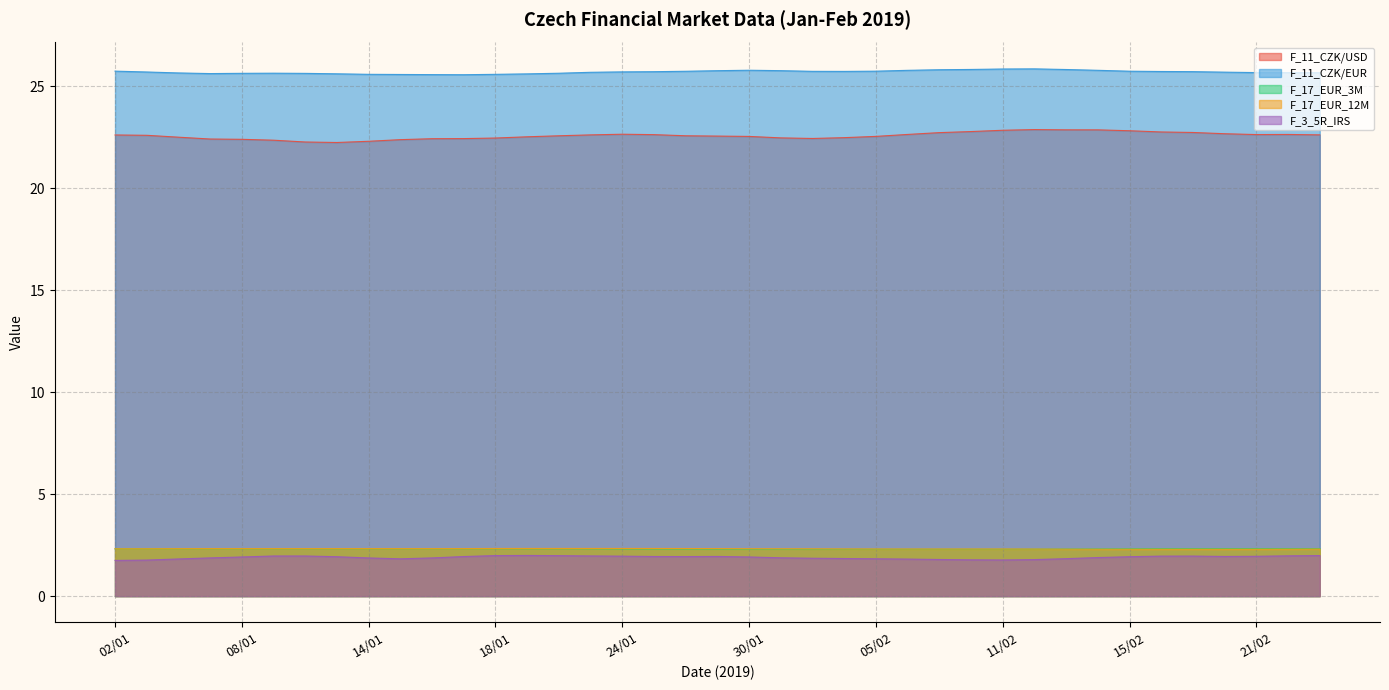

Is the value of F_17_EUR_12M at 03/01 greater than the value of F_17_EUR_3M at 16/01?

Yes